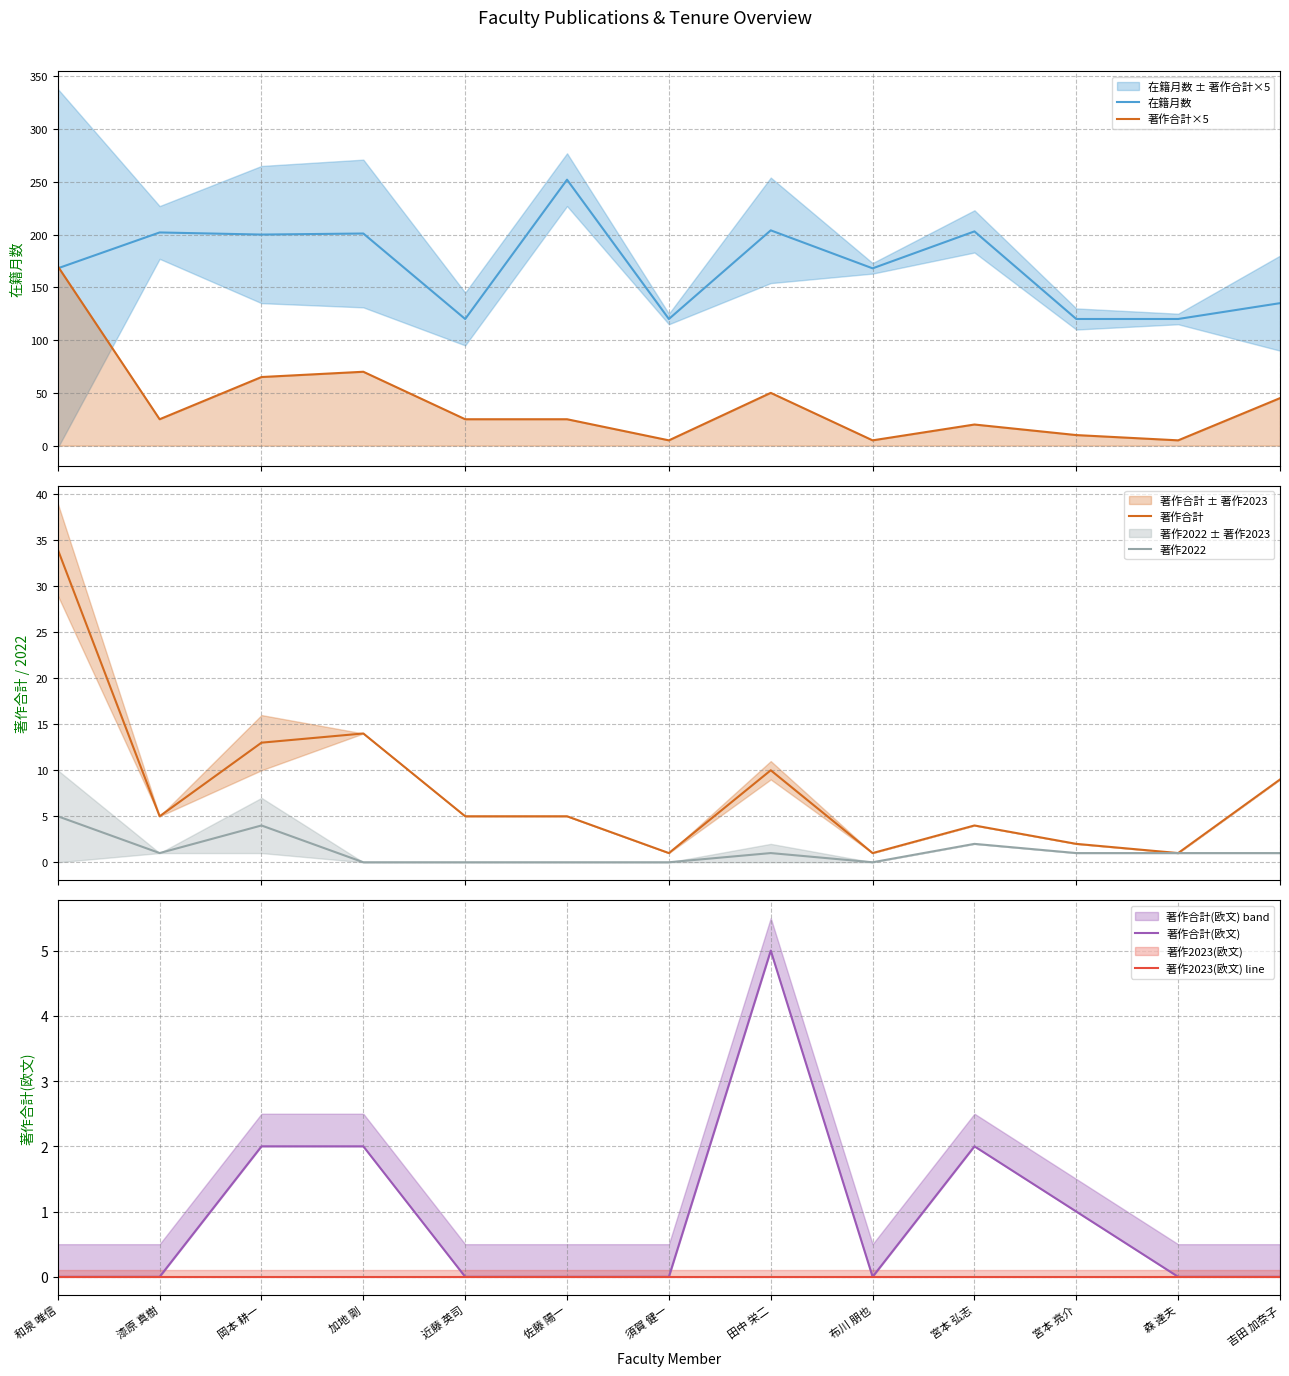

Does the chart display data point markers on the line(s)?

No